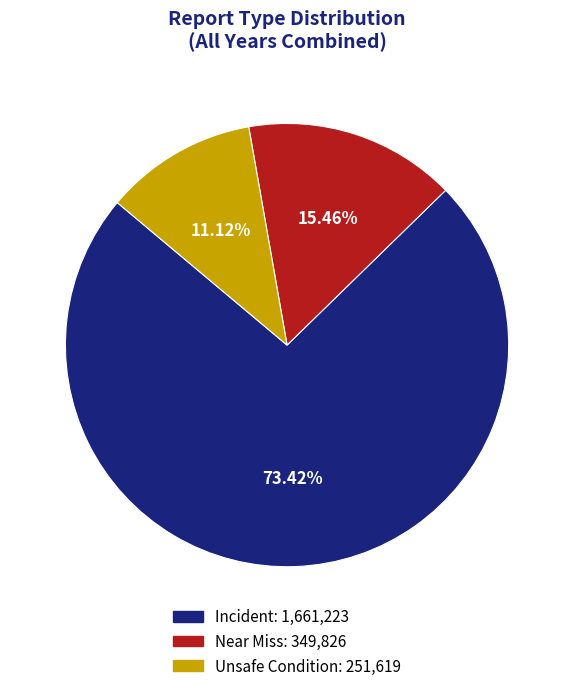

Is there a majority slice in this chart?

Yes